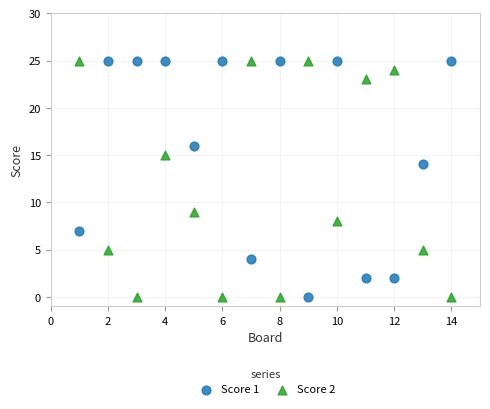

What is the X range (max minus min) for the scatter plot?

13